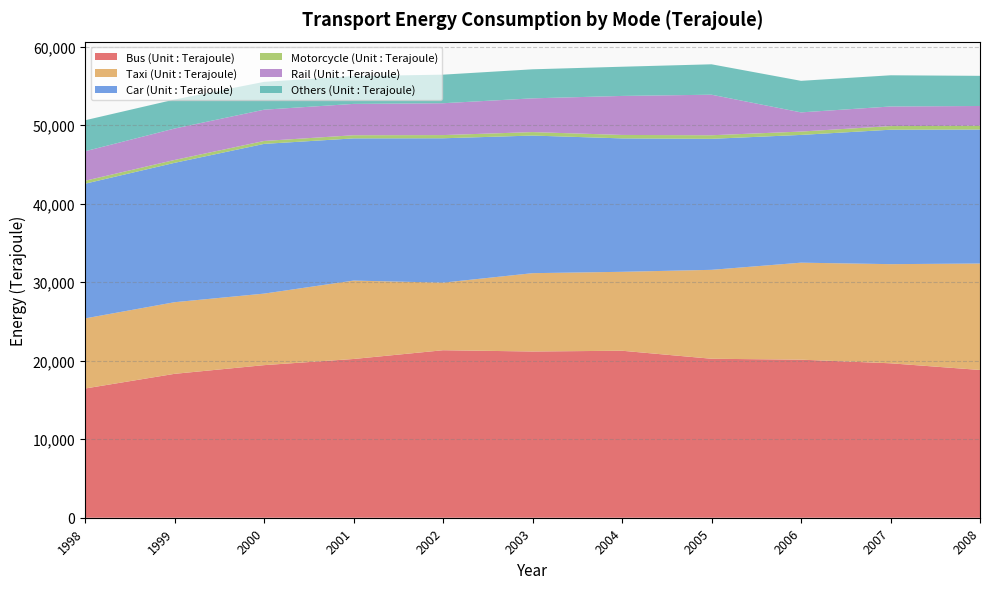

Reading left to right, transcribe all the data shown in this chart.

Bus (Unit : Terajoule): 16456	18324	19430	20214	21329	21167	21264	20243	20127	19666	18815
Taxi (Unit : Terajoule): 8926	9121	9108	9984	8605	9974	10051	11323	12351	12623	13555
Car (Unit : Terajoule): 17153	17746	19065	18105	18384	17522	16987	16682	16267	17118	17059
Motorcycle (Unit : Terajoule): 374	365	371	401	406	442	440	454	426	463	480
Rail (Unit : Terajoule): 3756	4002	3983	3991	4057	4297	4967	5163	2444	2495	2520
Others (Unit : Terajoule): 3947	3695	3544	3533	3638	3698	3719	3873	4017	3973	3839